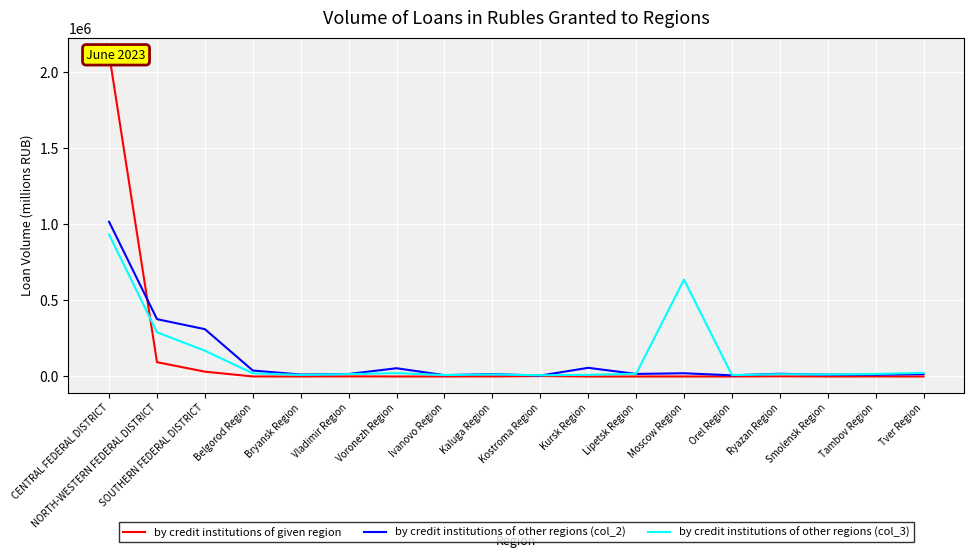

At how many categories does at least one series exceed 1667519?

1